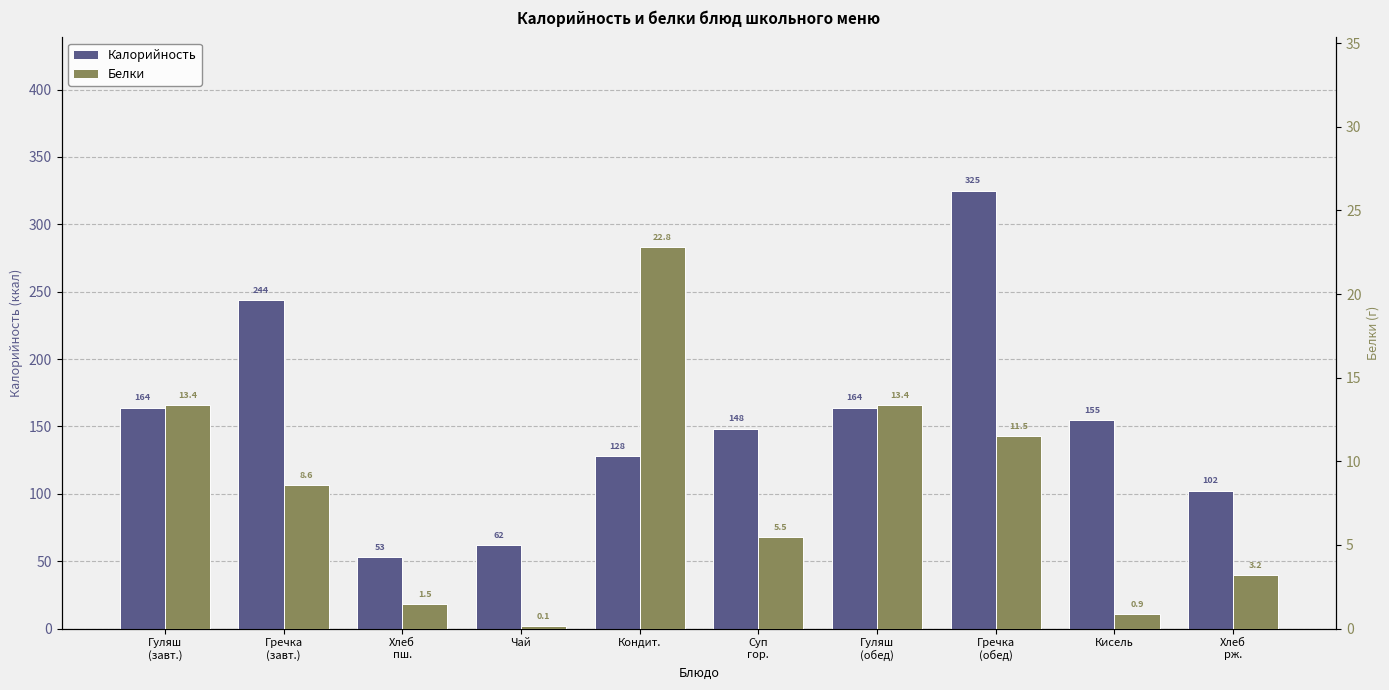

What is the average value of the Калорийность series?

154.5